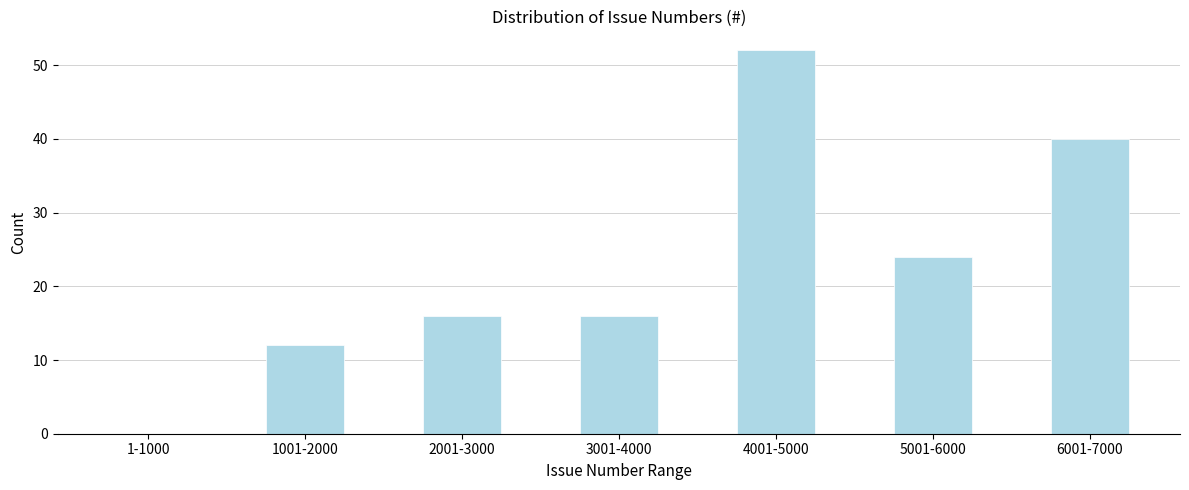

Reading right to left, what are all the values shown in this chart?

6001-7000=40	5001-6000=24	4001-5000=52	3001-4000=16	2001-3000=16	1001-2000=12	1-1000=0